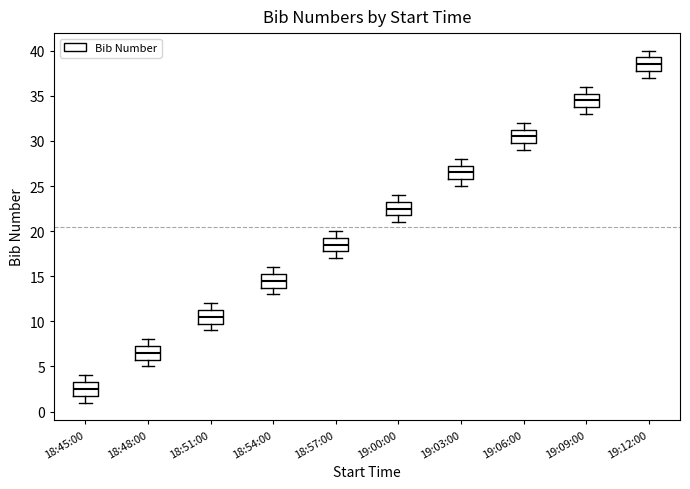

Which box's median line is the highest?

19:12:00